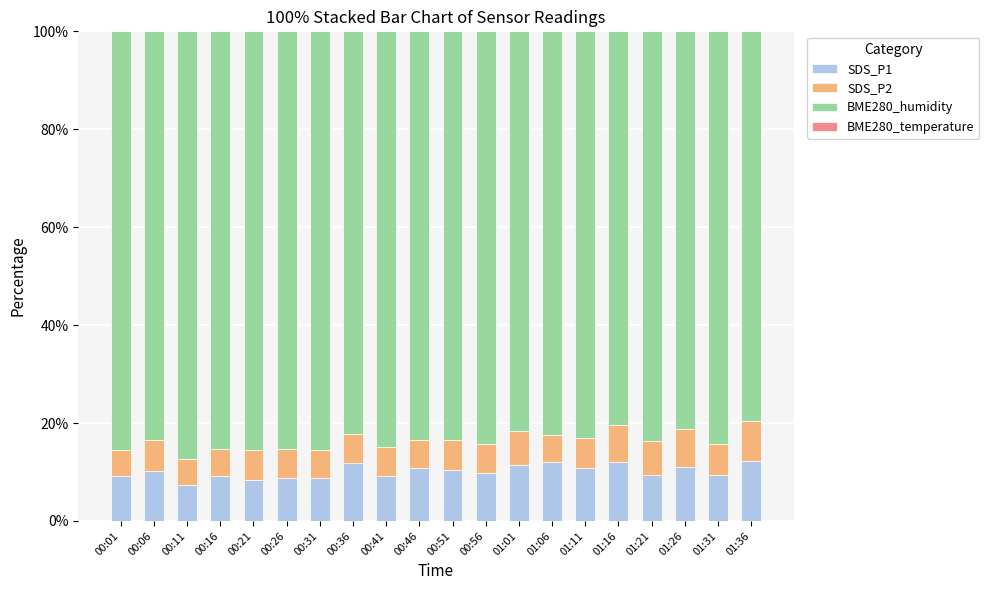

What is the sum of all SDS_P1 values?

202.3